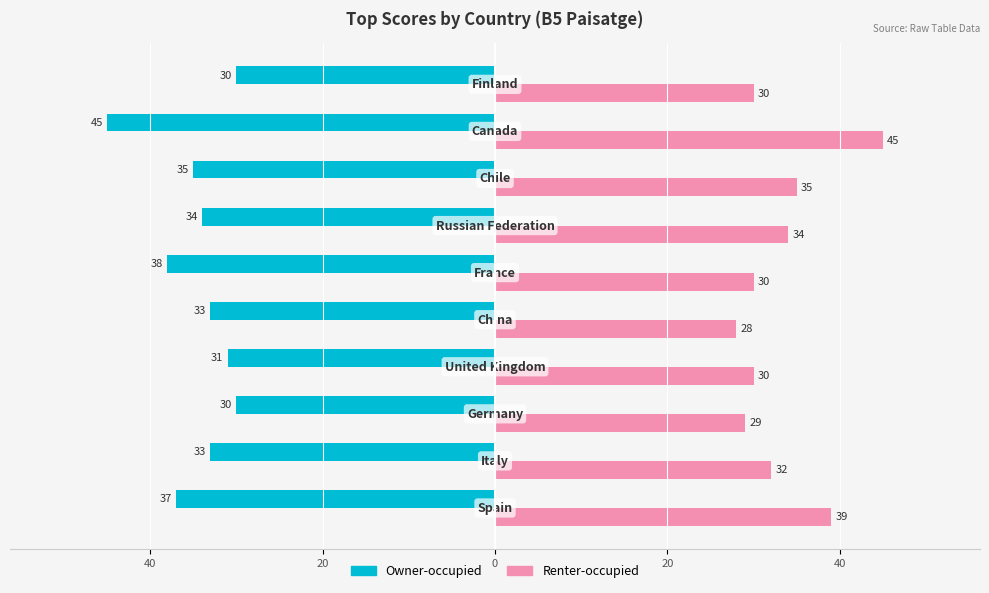

What are all the series names shown in the legend?

Owner-occupied, Renter-occupied